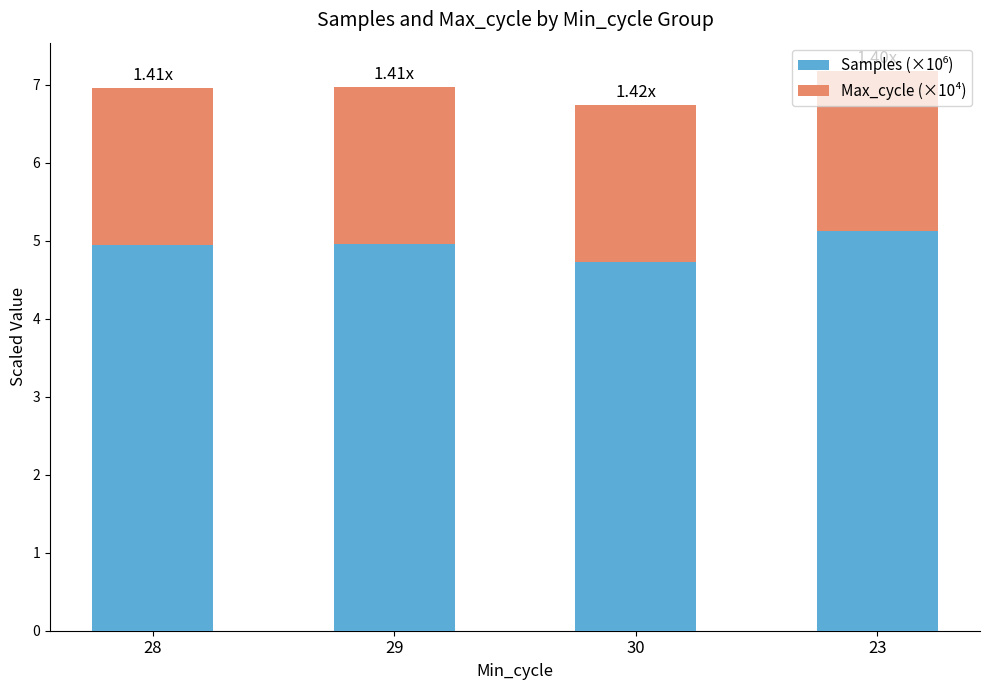

What is the total value across all series at 23?

7.2